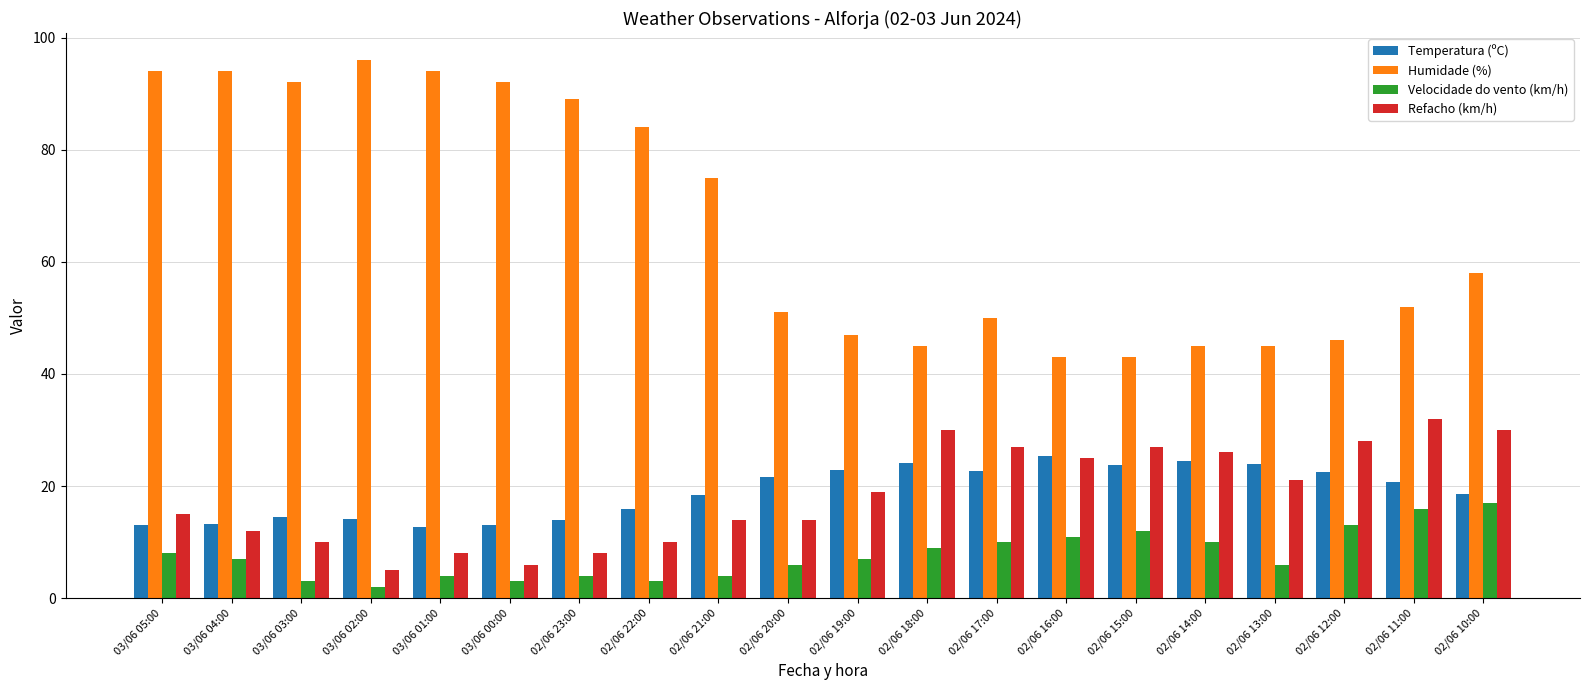

What is the difference between the maximum and minimum values in the Humidade (%) series?

53.0